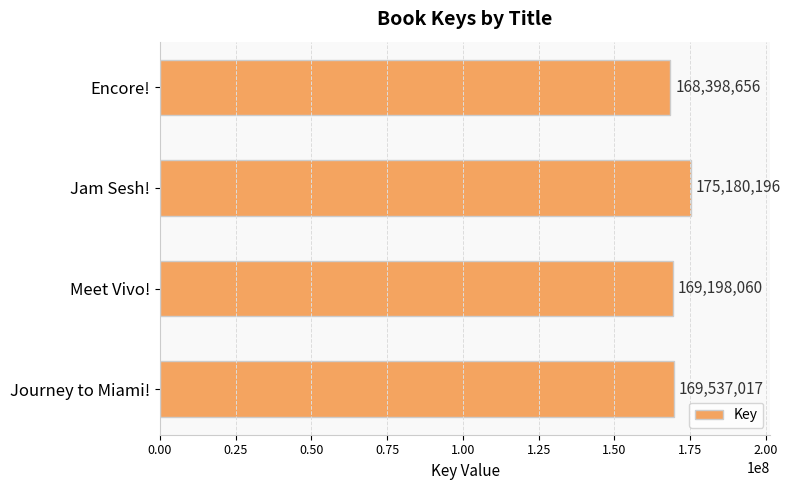

What is the approximate value at Journey to Miami!, to the nearest 50?

169537000